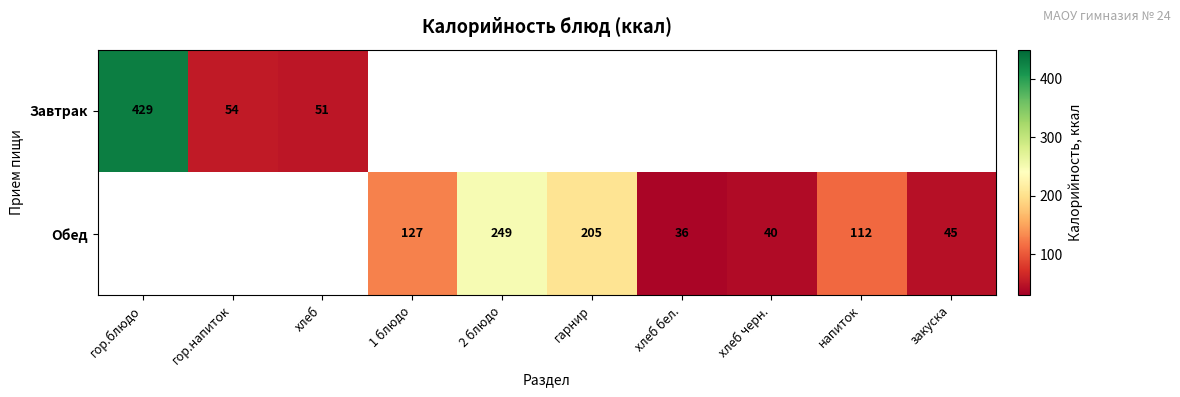

The value of Завтрак at хлеб is 69. True or false?

False